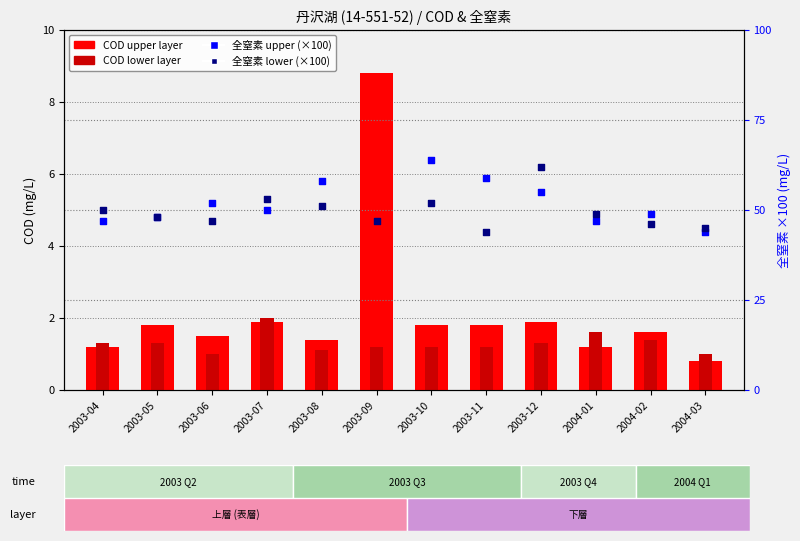

Which series has the largest Y range (max minus min)?

全窒素 upper (×100)